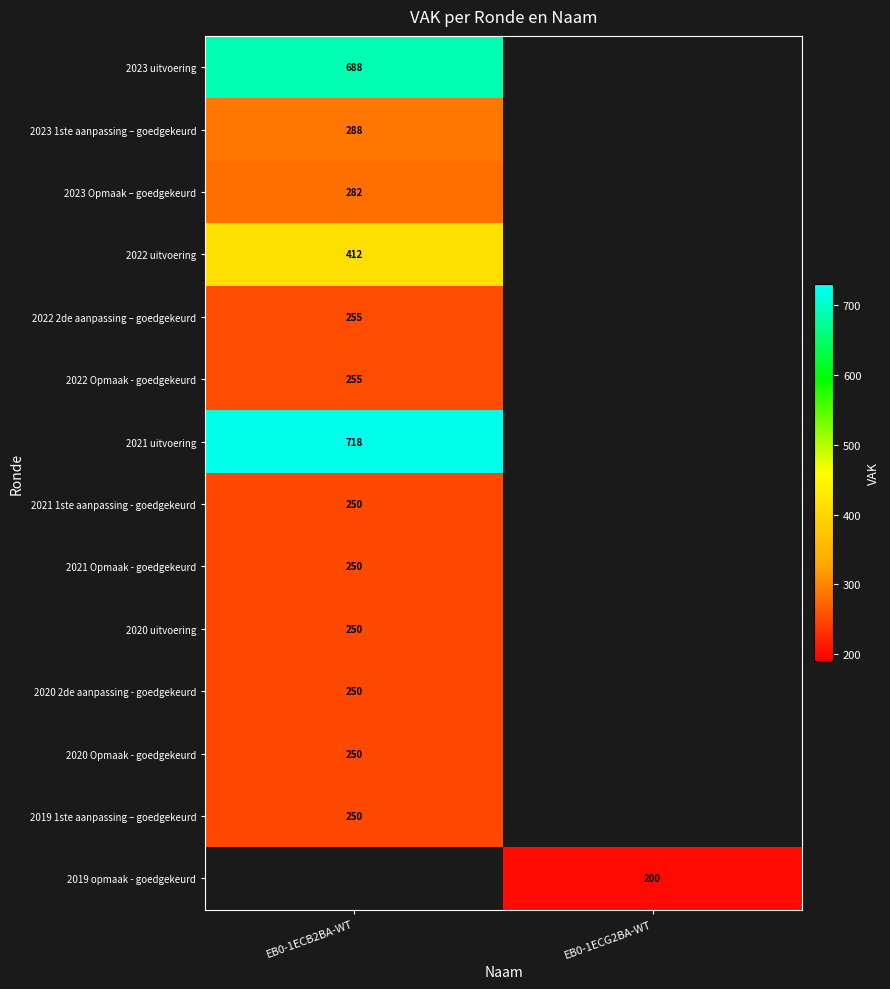

The 2023 uitvoering series shows 357 at EB0-1ECB2BA-WT. True or false?

False